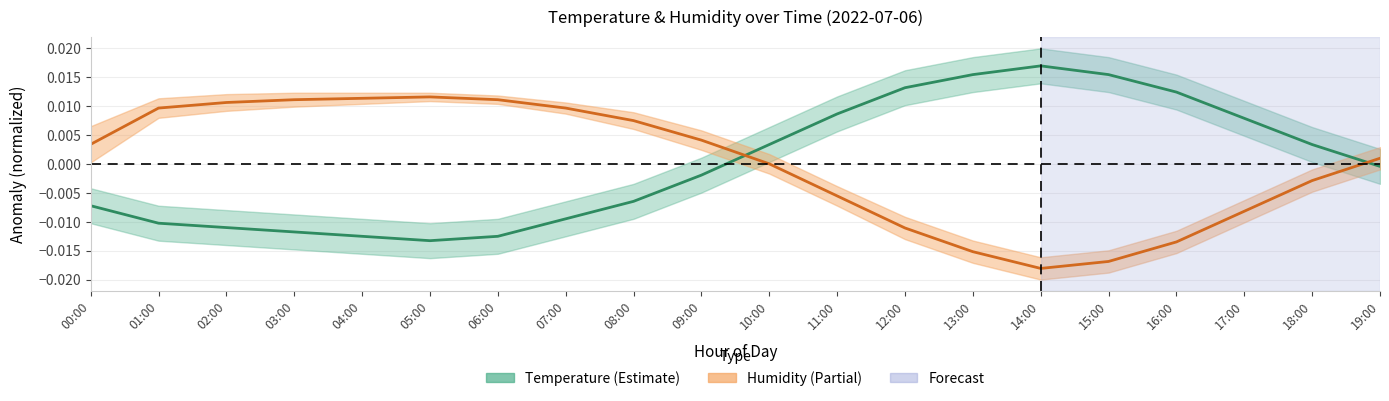

What is the label of the 8th point from the left?

07:00